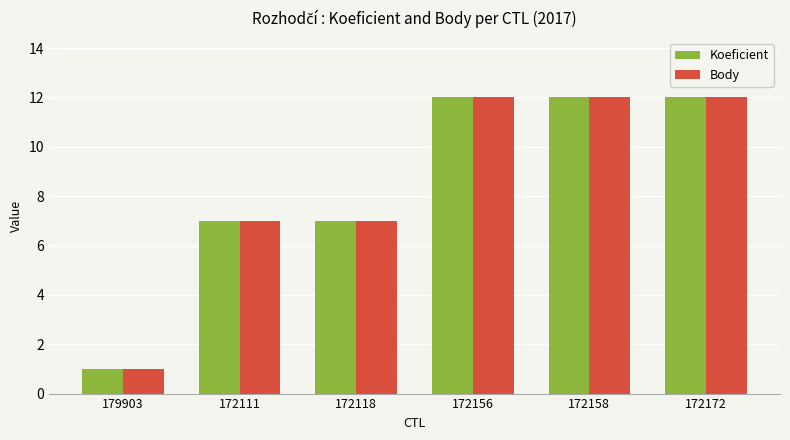

At how many categories does at least one series exceed 10?

3